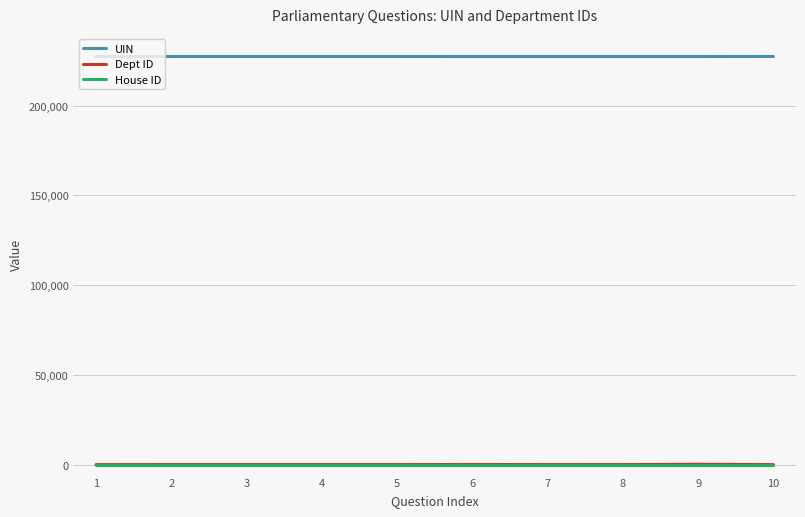

Which series has the largest total across all categories?

UIN